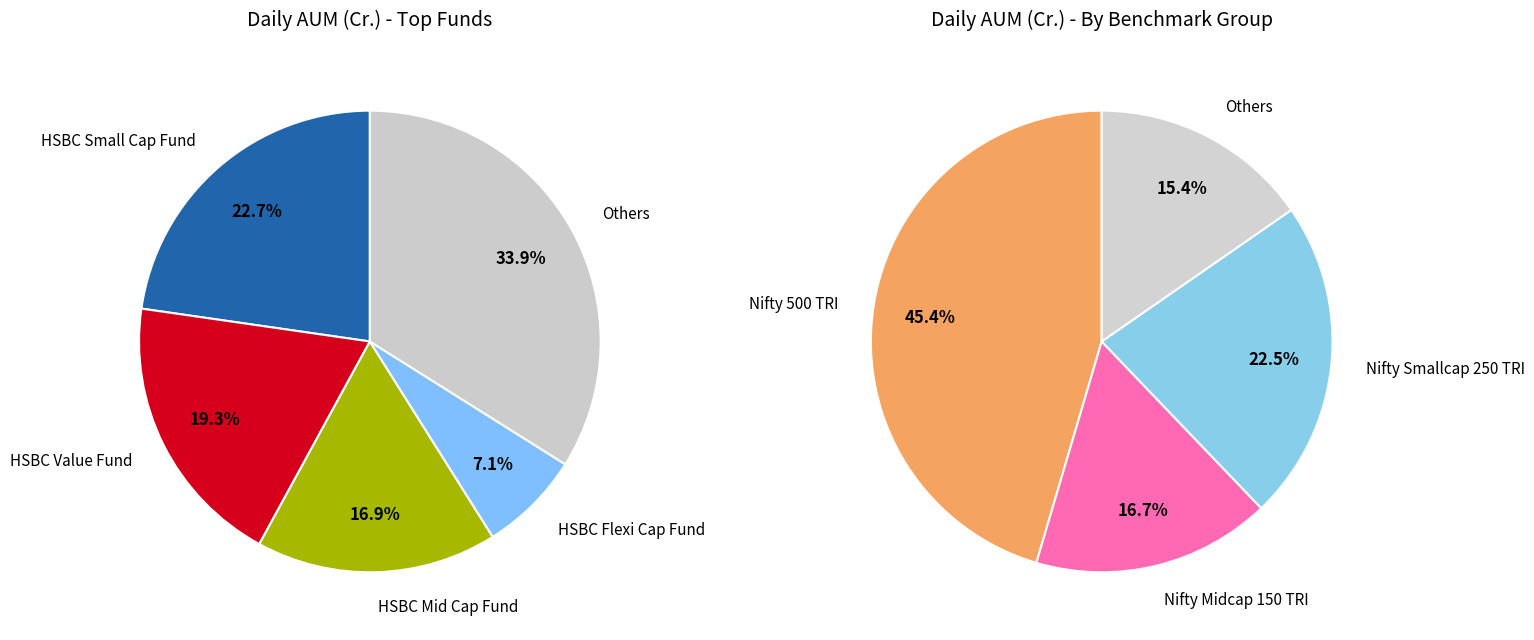

Does any single category account for the majority?

No